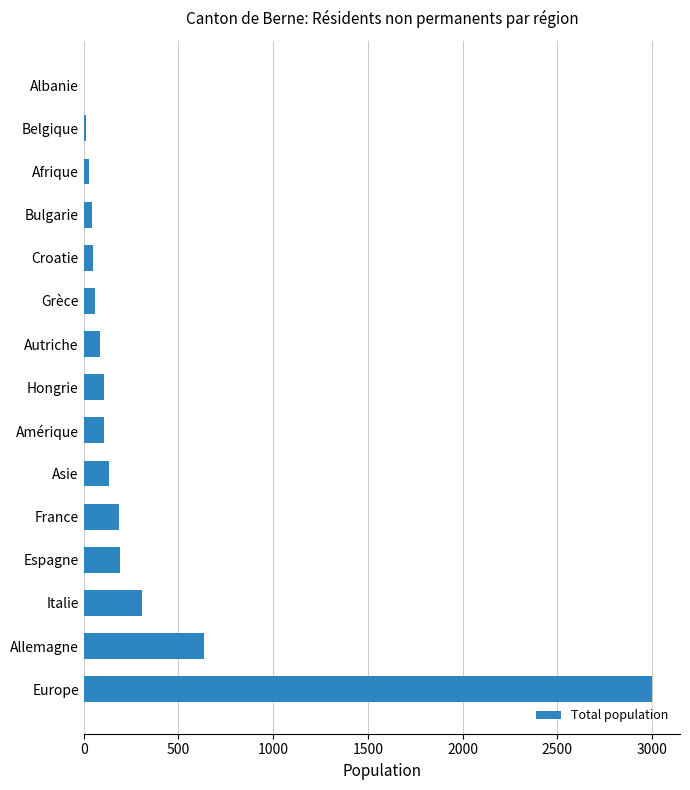

Is it true that the value at Espagne is 65?

False